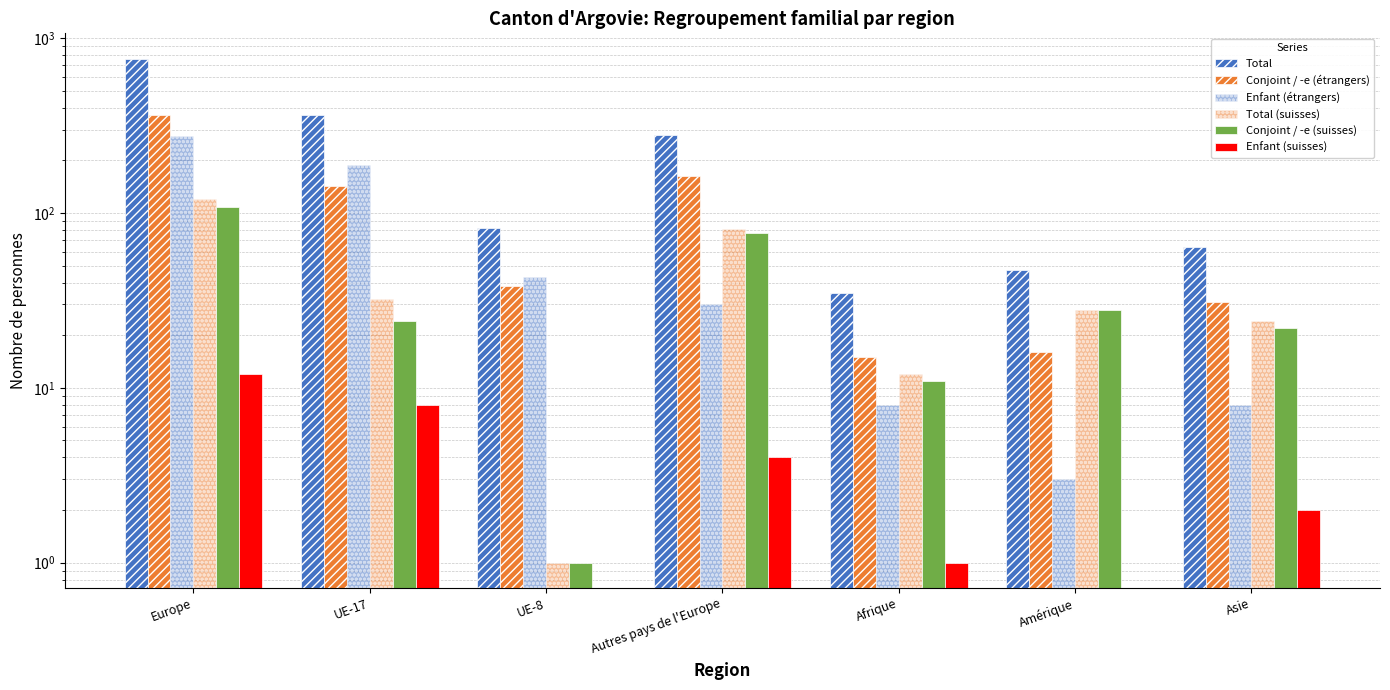

What are all the series names shown in the legend?

Total, Conjoint / -e (étrangers), Enfant (étrangers), Total (suisses), Conjoint / -e (suisses), Enfant (suisses)